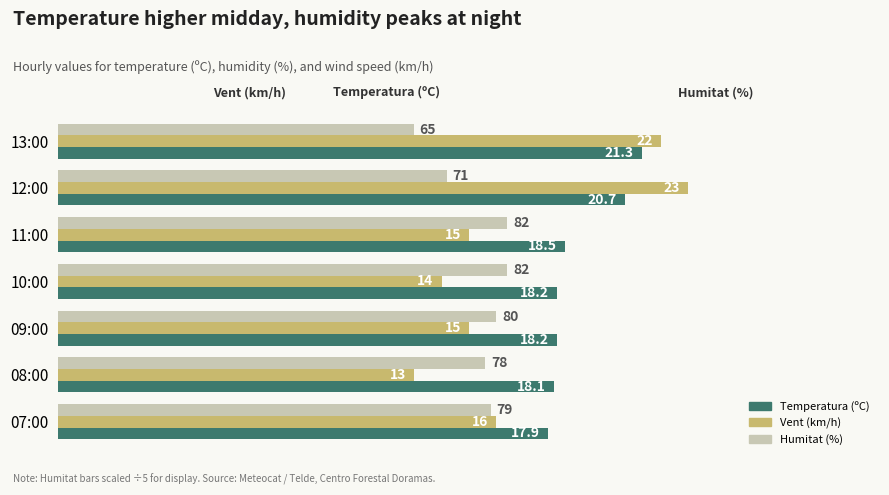

At which category is the sum across all series the highest?

12:00